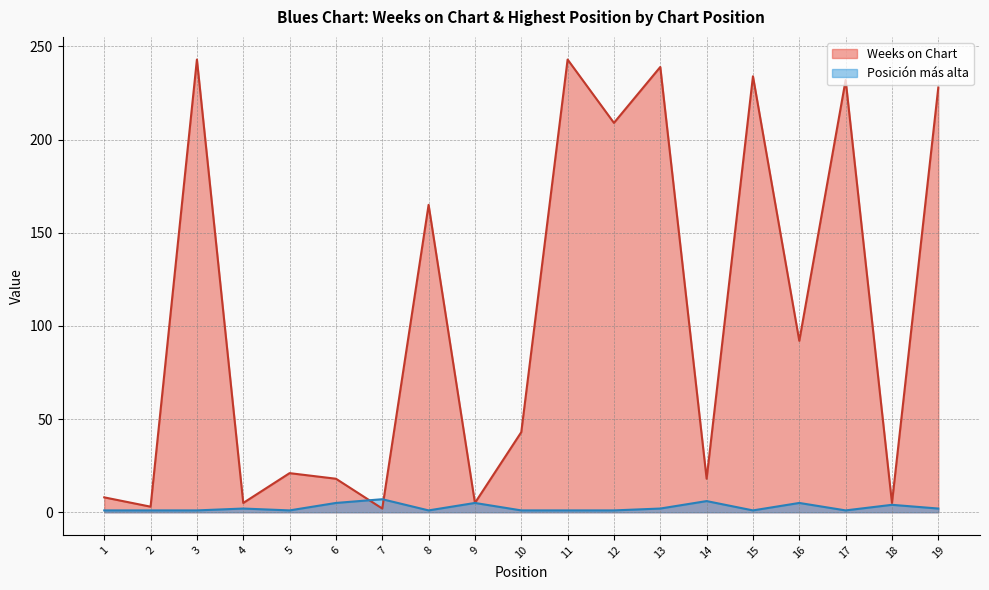

Rank the categories by Weeks on Chart value from lowest to highest.

7, 2, 4, 9, 18, 1, 6, 14, 5, 10, 16, 8, 12, 19, 17, 15, 13, 3, 11